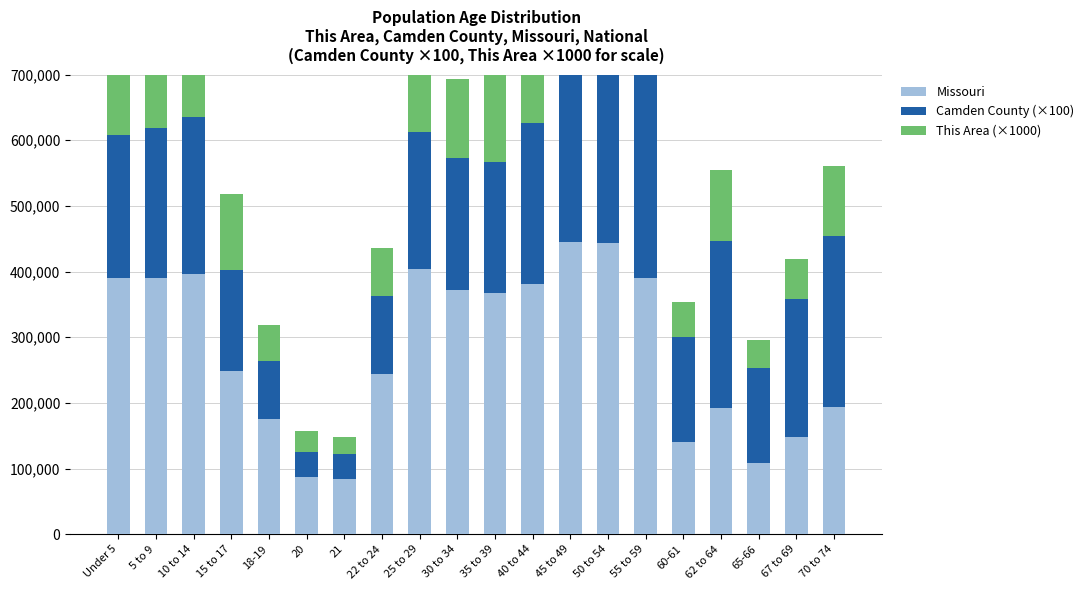

What is the label of the 9th bar from the left?

25 to 29